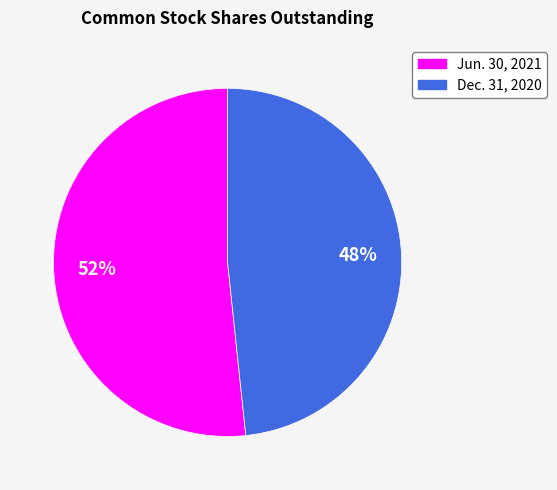

Is the sum of Dec. 31, 2020 and Jun. 30, 2021 greater than half?

Yes